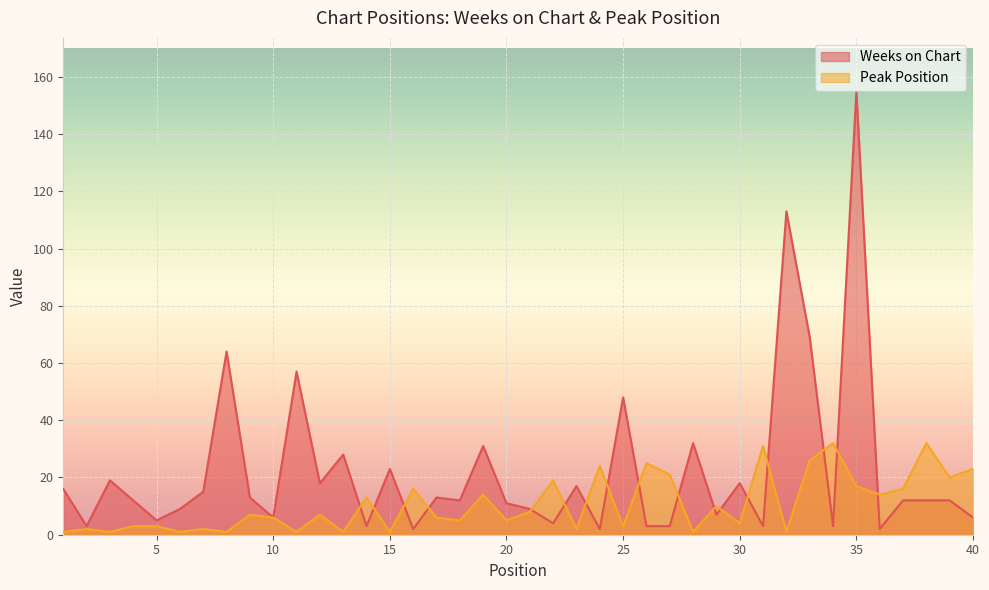

At which category does the chart reach its minimum across all series?

1